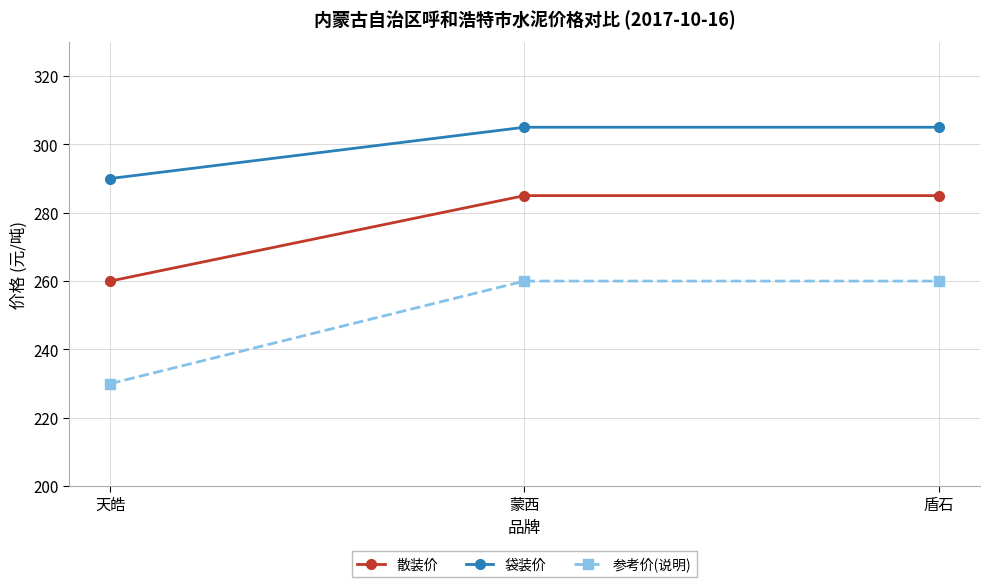

What is the greatest value displayed?

305